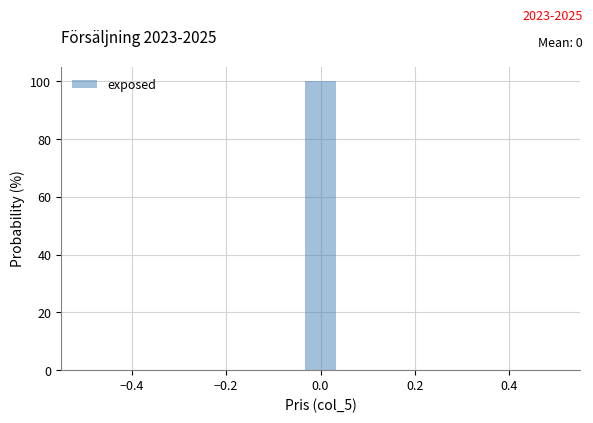

Read against the x-axis, roughly where is the centre of the tallest bar?

0.00